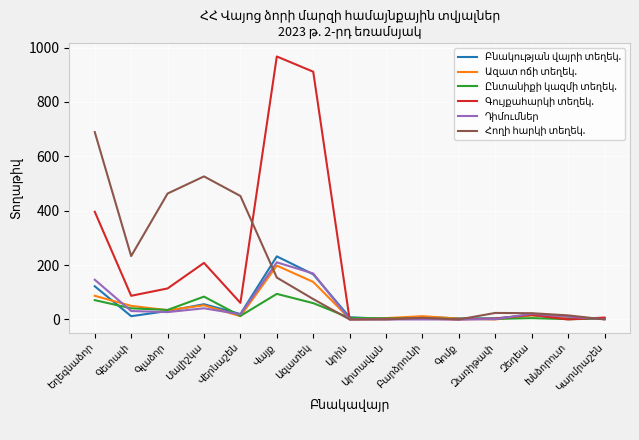

What is the sum of all Դիմումներ values?

677